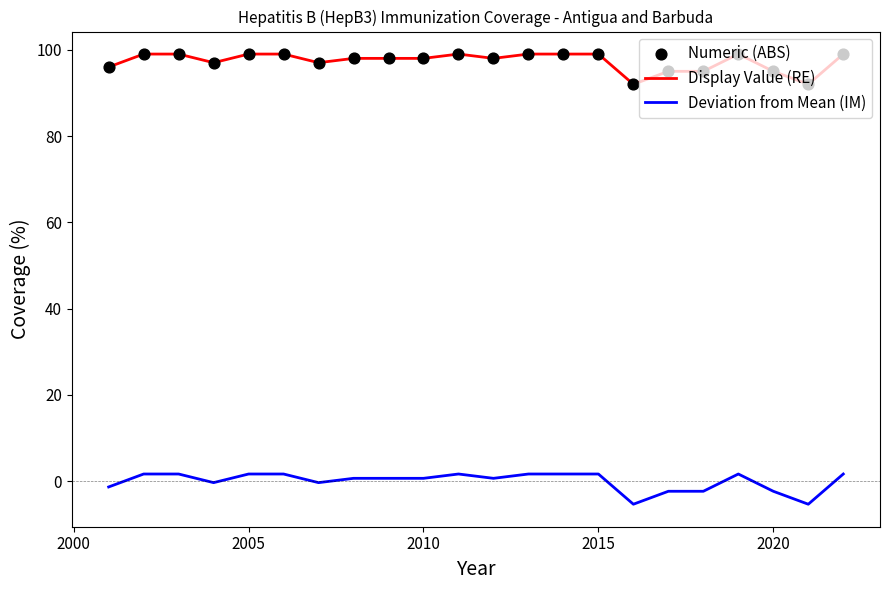

Which series has the largest total across all categories?

Display Value (RE)